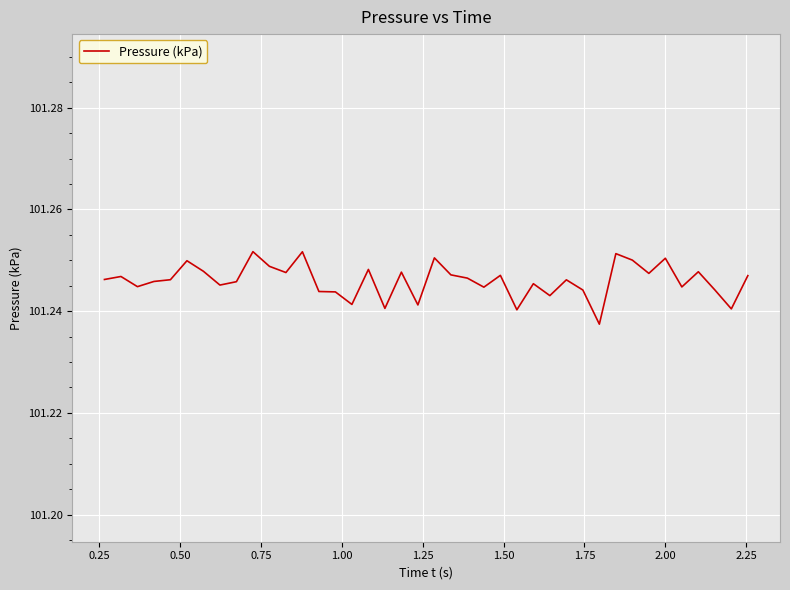

How many interior local peaks (higher than both neighbors) does the data have?

13